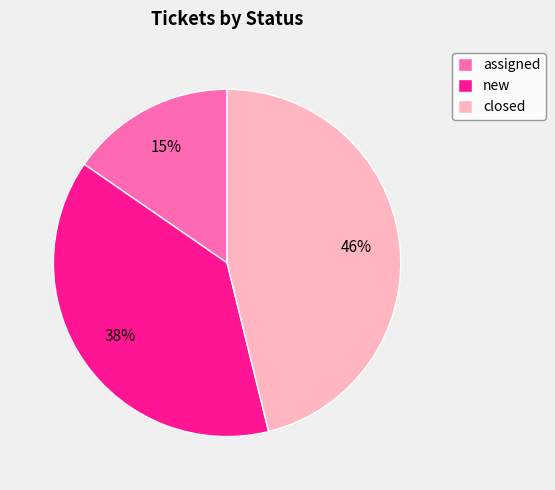

Rank the categories by value from lowest to highest.

assigned, new, closed